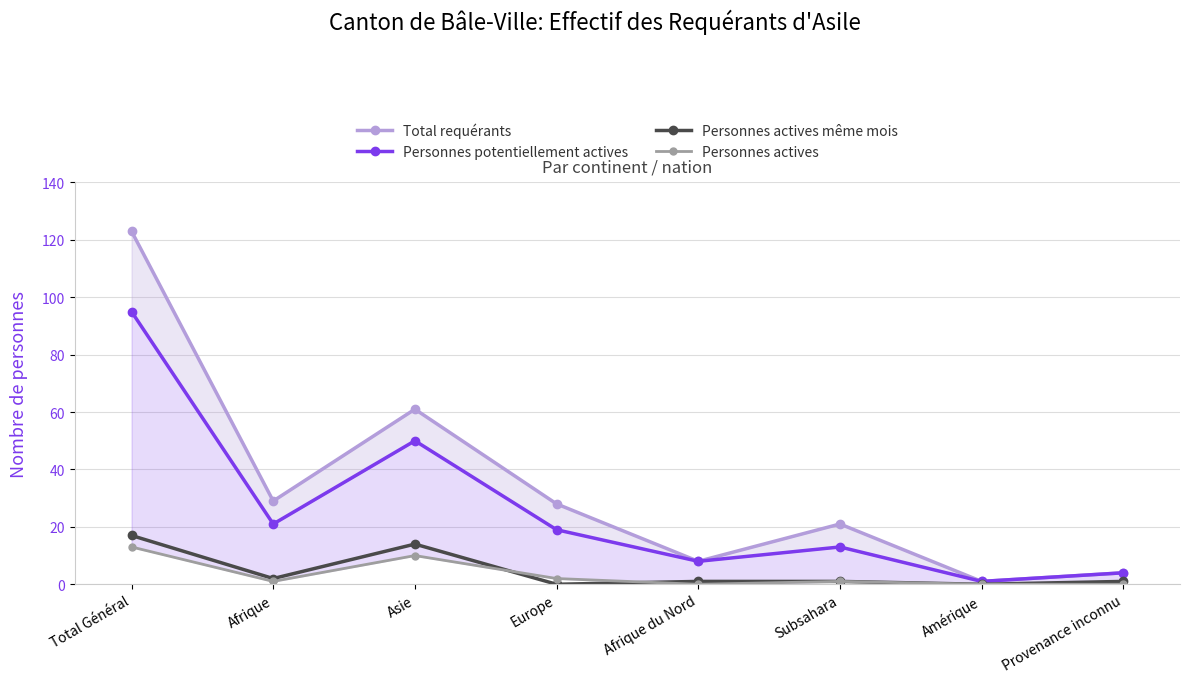

Reading right to left, what are all the values shown in this chart?

Total requérants: 4	1	21	8	28	61	29	123
Personnes potentiellement actives: 4	1	13	8	19	50	21	95
Personnes actives même mois: 1	0	1	1	0	14	2	17
Personnes actives: 0	0	1	0	2	10	1	13